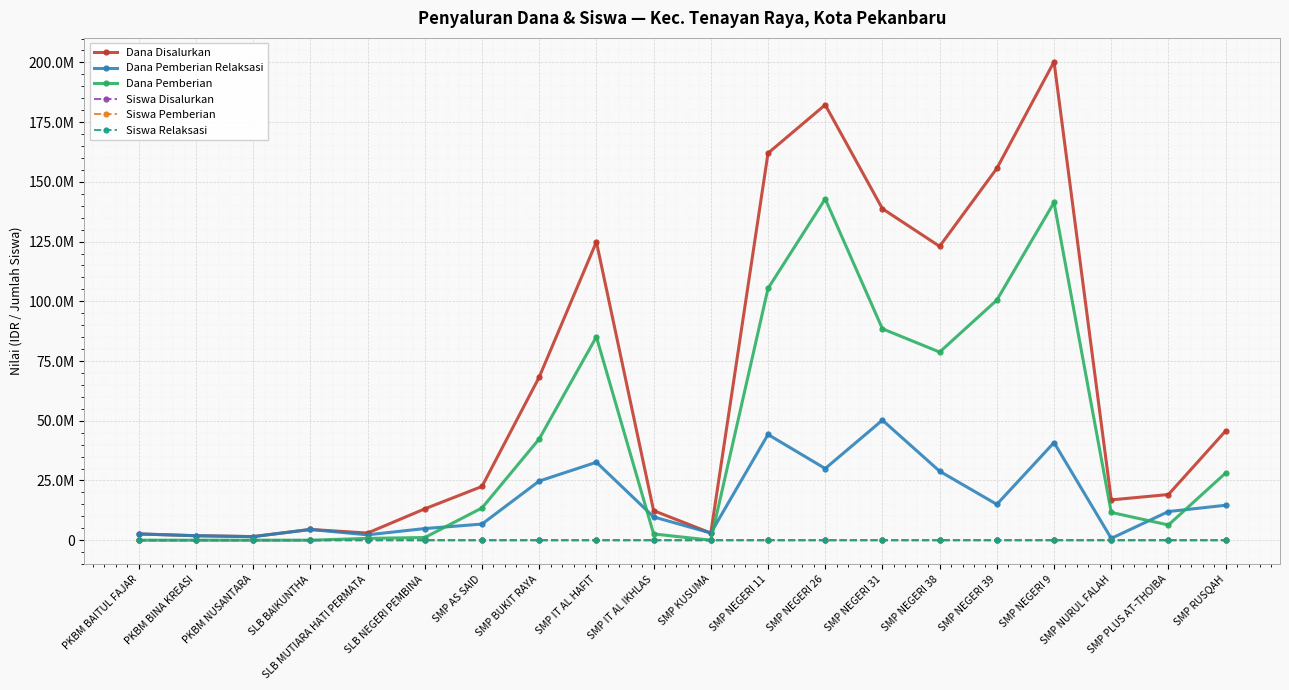

Which category has the highest value across all series?

SMP NEGERI 9